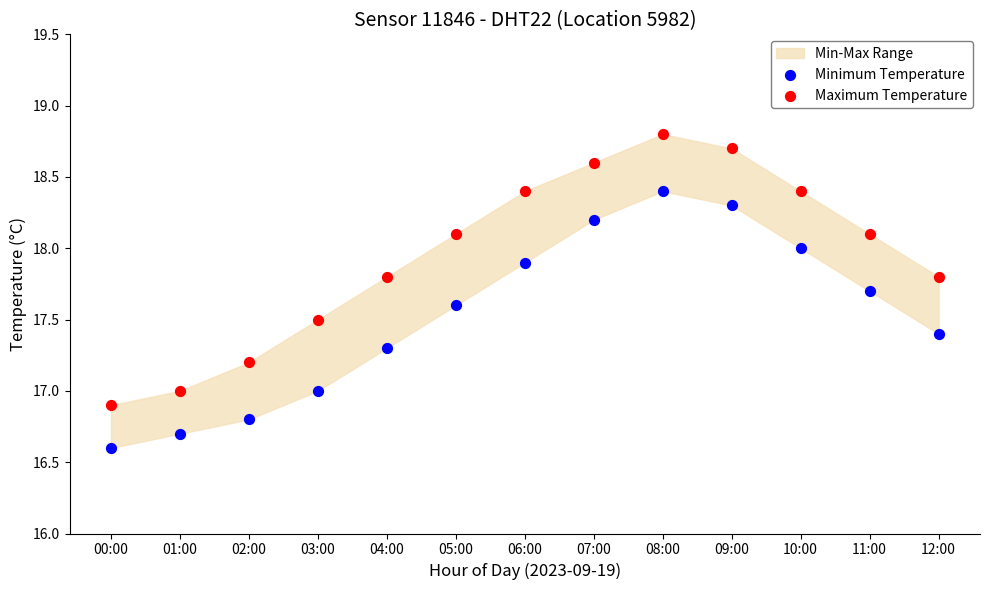

Across all data points, what is the range of Y values (max minus min)?

2.2